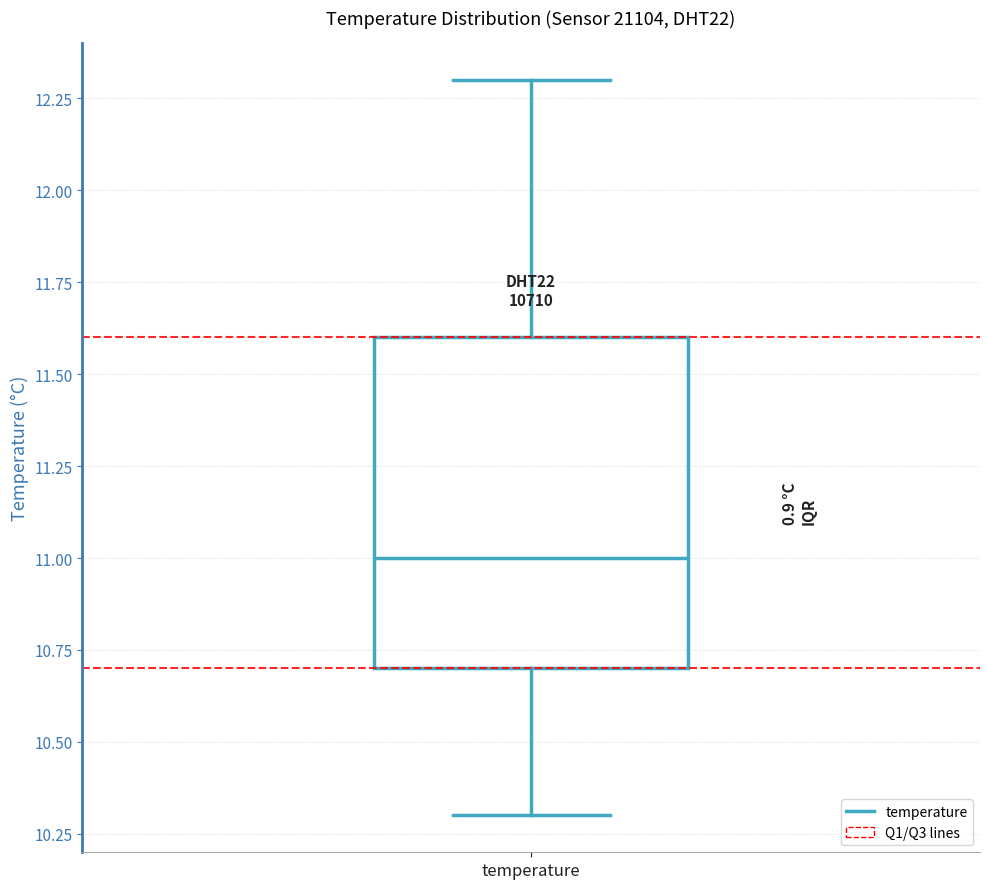

Read this box plot against the y-axis: the position of the median line, the range covered by the box, and the ends of both whiskers. The values are not printed on the chart, so give them approximately, as read against the axis.

median 11.0, box 10.7 to 11.6, whiskers 10.3 to 12.3